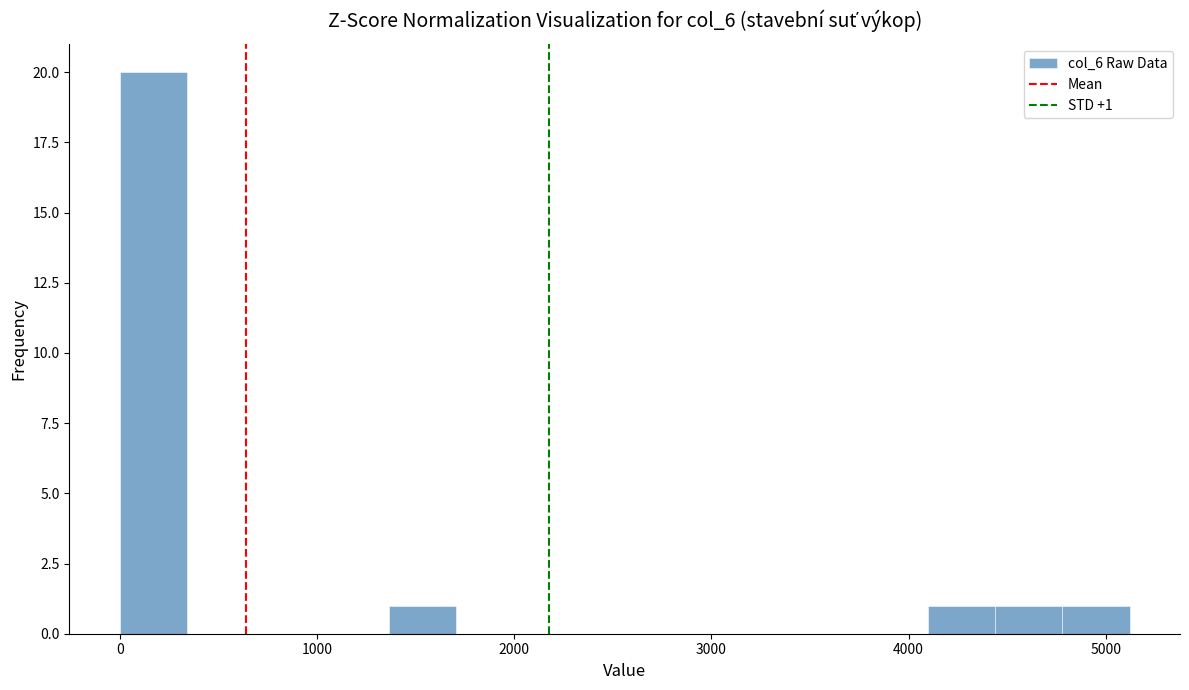

Around what value on the x-axis is the tallest bar? Give the approximate position of its centre, as read against the axis.

200